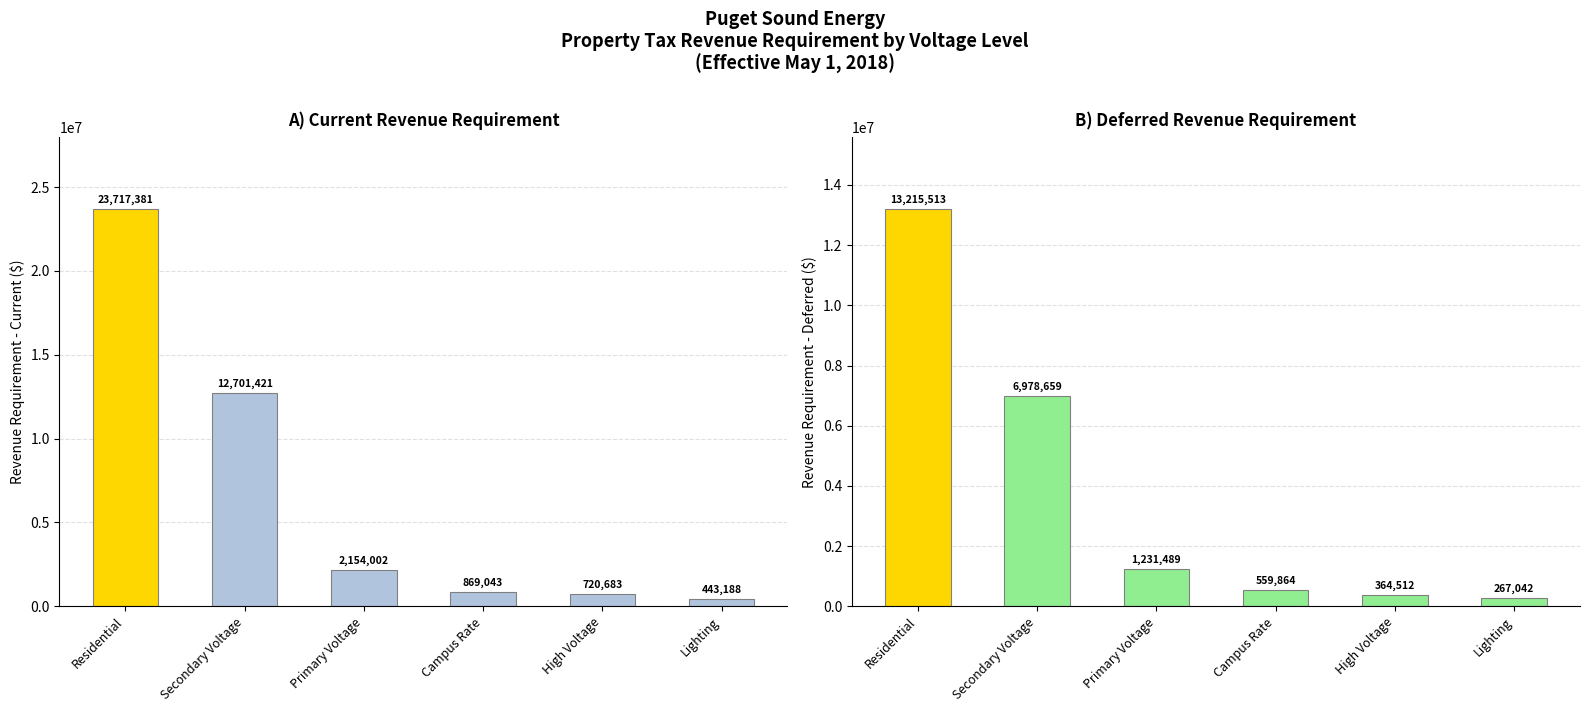

How many bars are there in total?

12